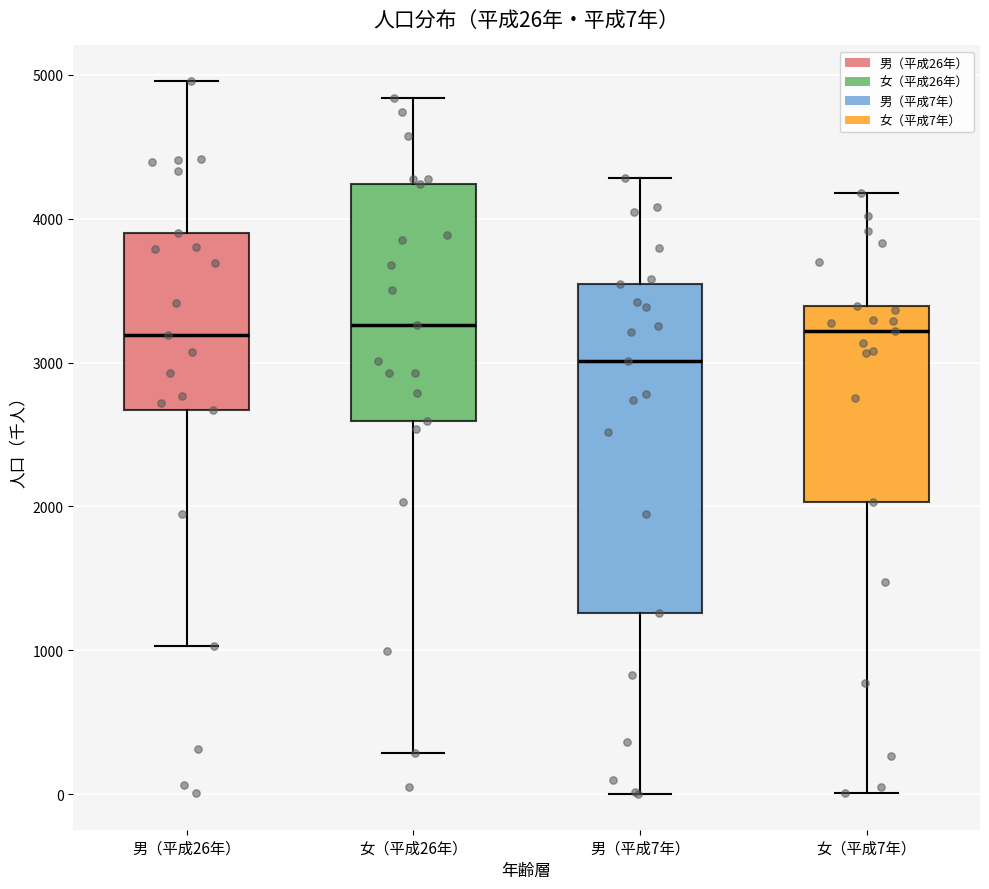

Which box is the tallest, from its lower edge to its upper edge?

男（平成7年）